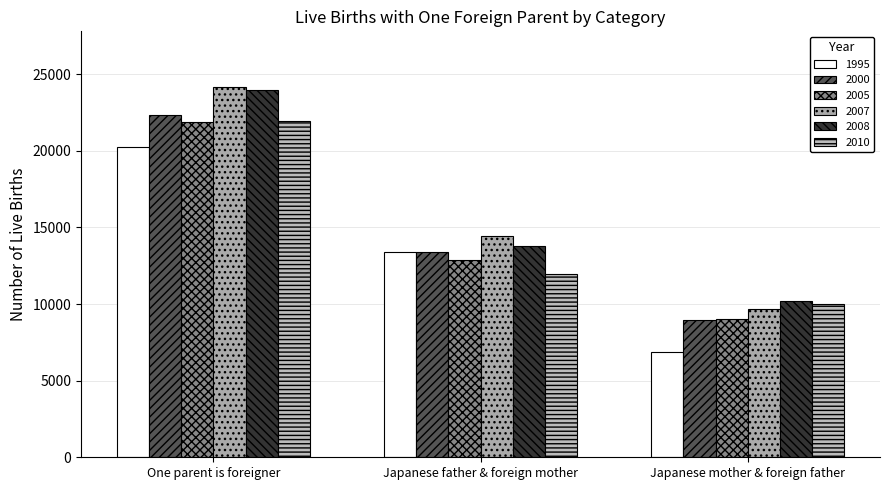

What are all the series names shown in the legend?

1995, 2000, 2005, 2007, 2008, 2010